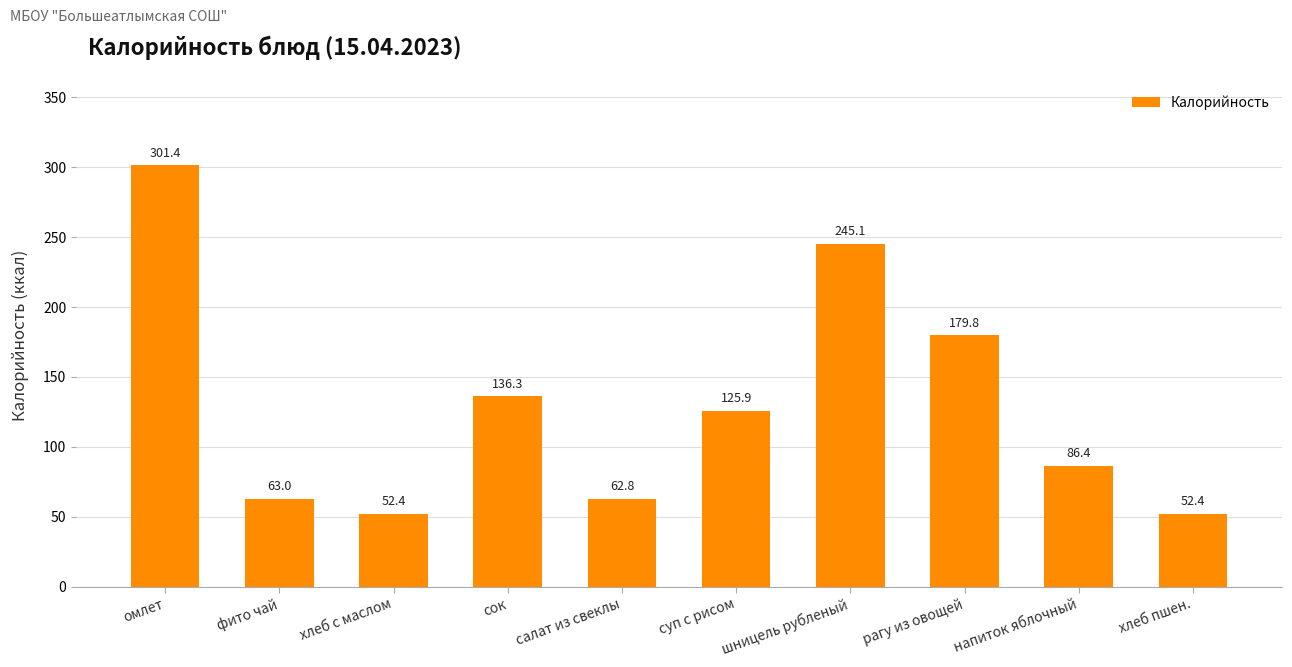

How many bars are there in total?

10